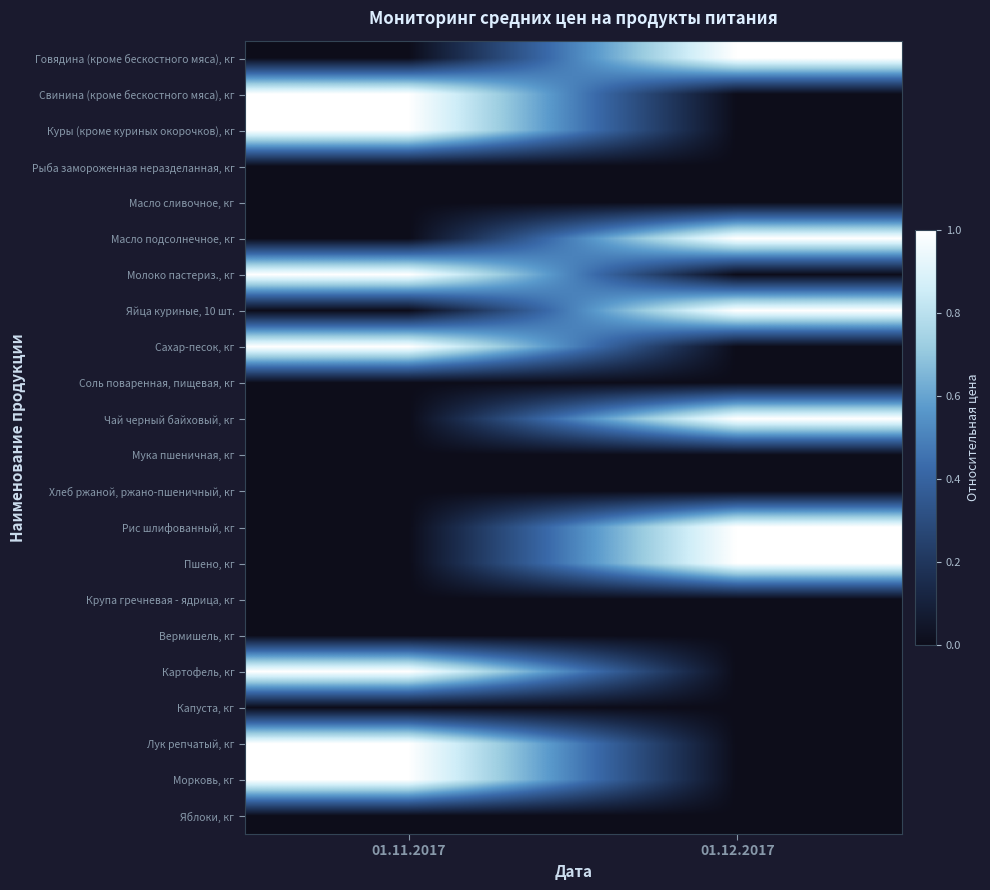

Rank the series by their maximum value, from highest to lowest.

Говядина (кроме бескостного мяса), кг, Свинина (кроме бескостного мяса), кг, Куры (кроме куриных окорочков), кг, Масло подсолнечное, кг, Молоко пастериз., кг, Яйца куриные, 10 шт., Сахар-песок, кг, Чай черный байховый, кг, Рис шлифованный, кг, Пшено, кг, Картофель, кг, Лук репчатый, кг, Морковь, кг, Рыба замороженная неразделанная, кг, Масло сливочное, кг, Соль поваренная, пищевая, кг, Мука пшеничная, кг, Хлеб ржаной, ржано-пшеничный, кг, Крупа гречневая - ядрица, кг, Вермишель, кг, Капуста, кг, Яблоки, кг